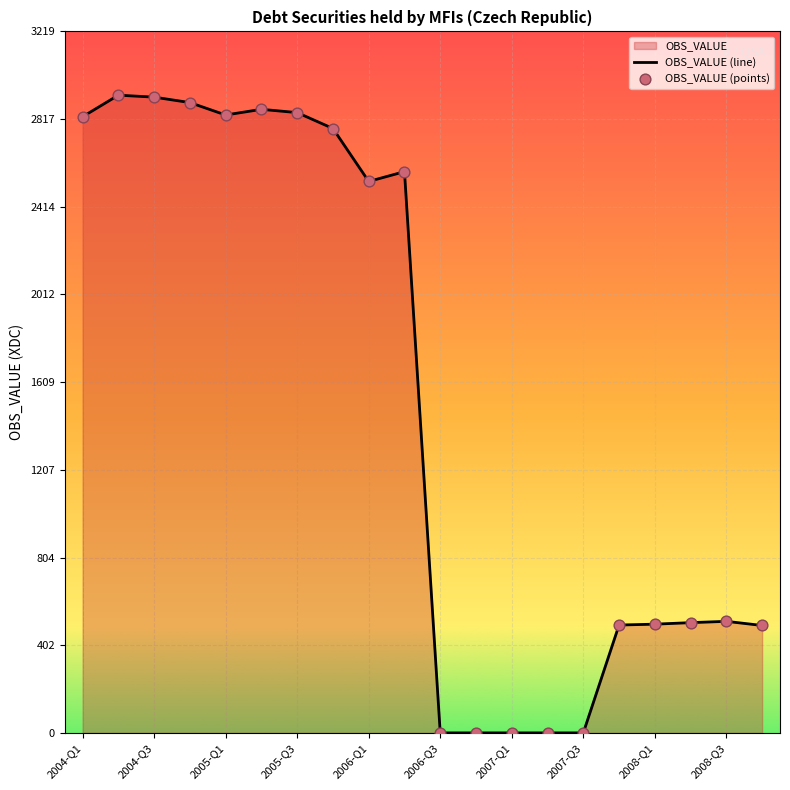

Which series has the largest Y range (max minus min)?

OBS_VALUE (line)